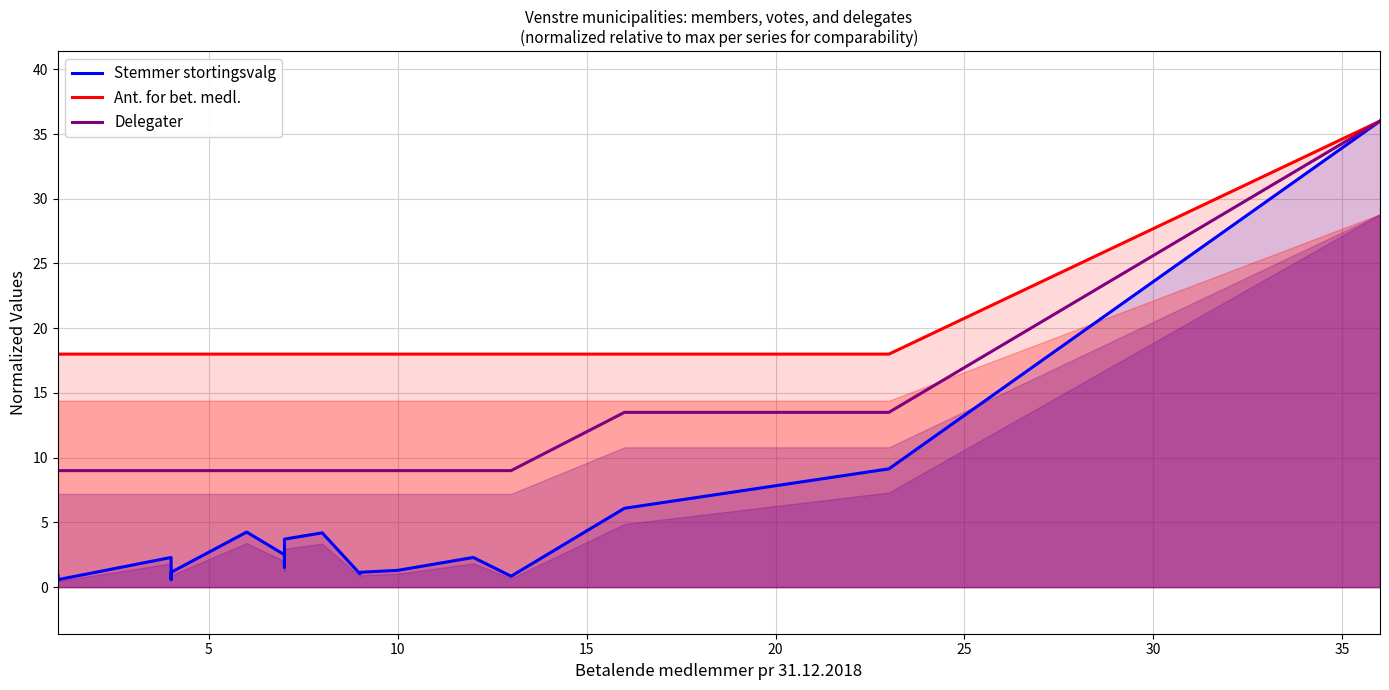

Reading left to right, what are all the values shown in this chart?

Stemmer stortingsvalg: 0.5	0.7	1.0	0.6	2.3	0.6	1.1	4.3	2.5	1.5	3.7	4.2	1.0	1.1	1.3	2.3	0.8	6.1	9.1	36.0
Ant. for bet. medl.: 18.0	18.0	18.0	18.0	18.0	18.0	18.0	18.0	18.0	18.0	18.0	18.0	18.0	18.0	18.0	18.0	18.0	18.0	18.0	36.0
Delegater: 9.0	9.0	9.0	9.0	9.0	9.0	9.0	9.0	9.0	9.0	9.0	9.0	9.0	9.0	9.0	9.0	9.0	13.5	13.5	36.0